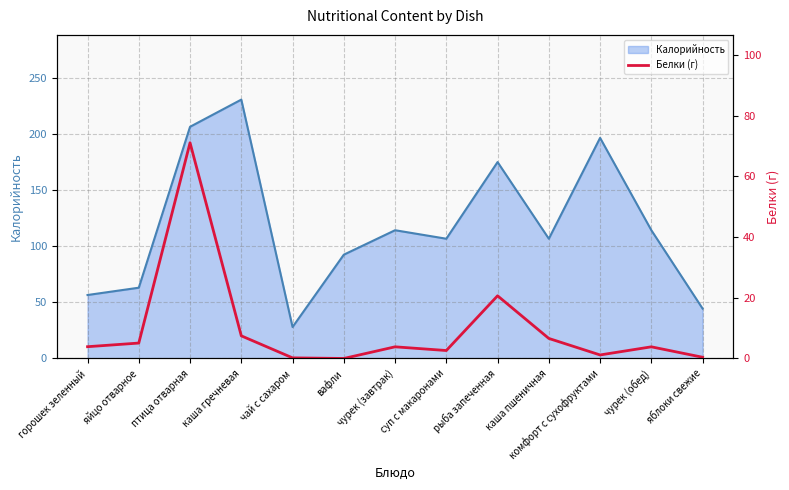

Is it true that Калорийность equals 196.4 at комфорт с сухофруктами?

True